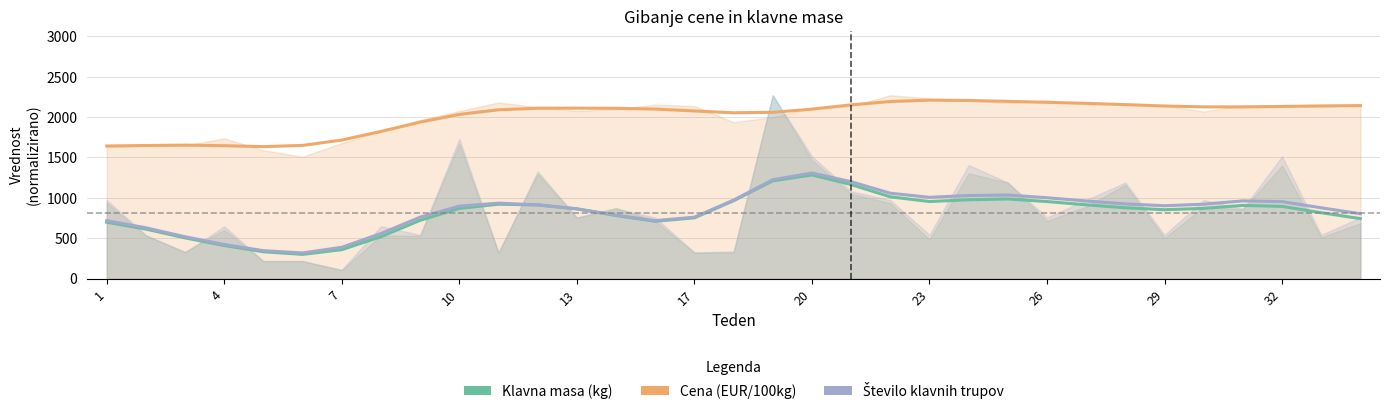

True or false: Število klavnih trupov has more than 1 interior local peaks.

True